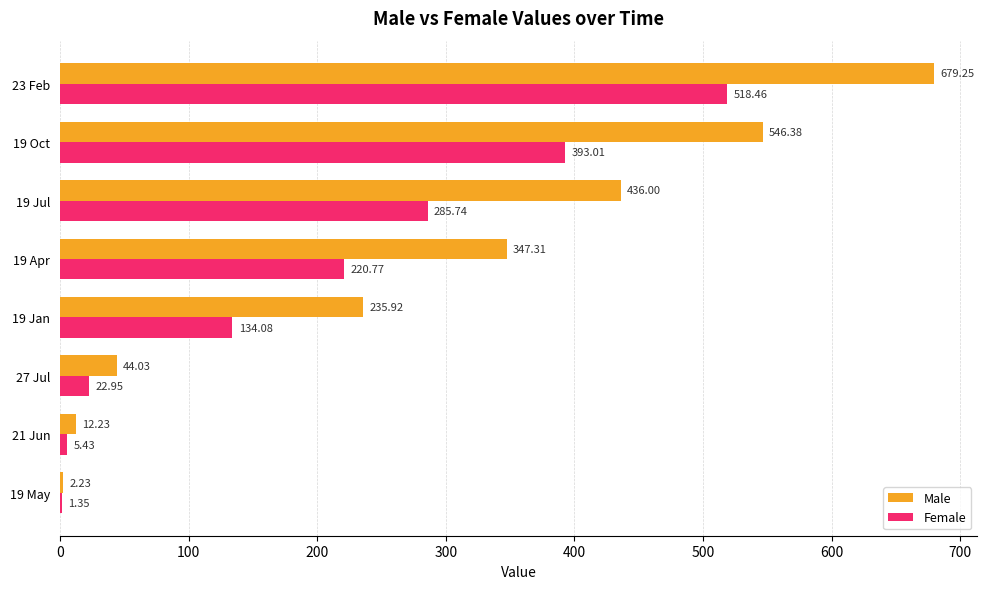

What is the sum of all Female values?

1581.8